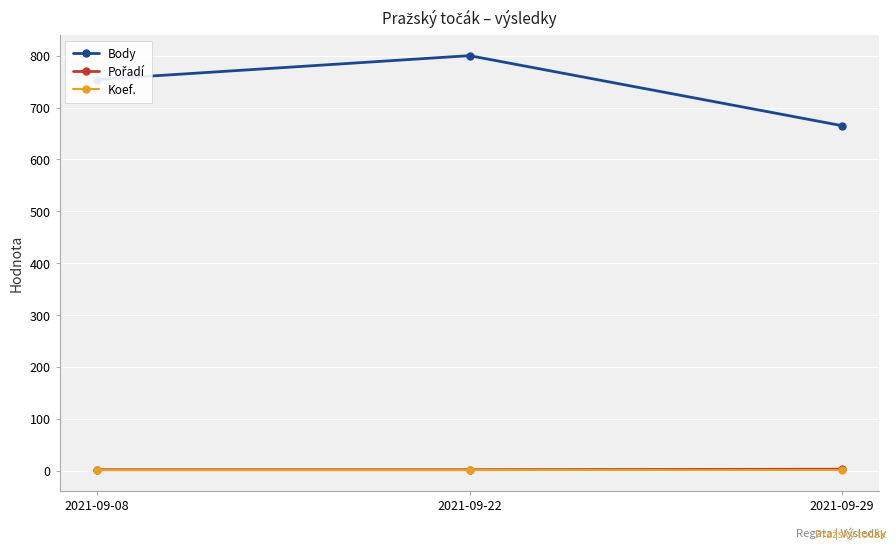

Count the Body values in the range 665 to 800.

3